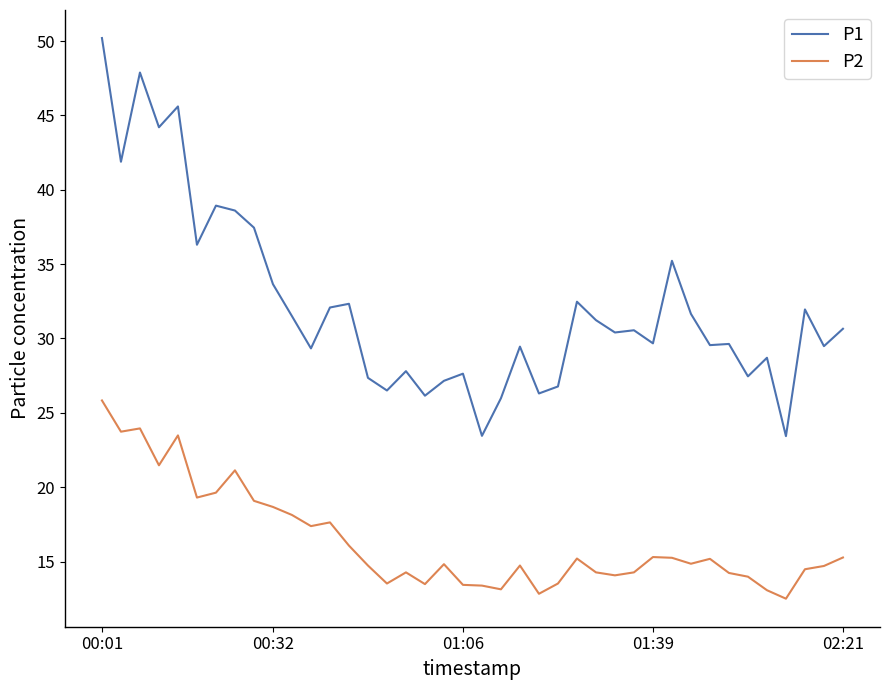

Which series has the largest total across all categories?

P1